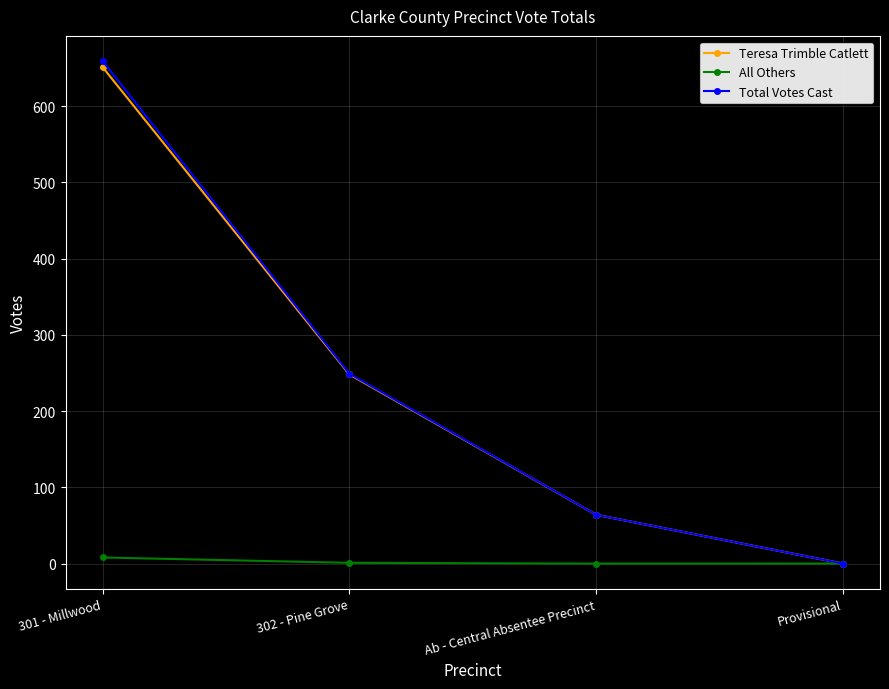

Where is Teresa Trimble Catlett nearest to the value 325?

302 - Pine Grove